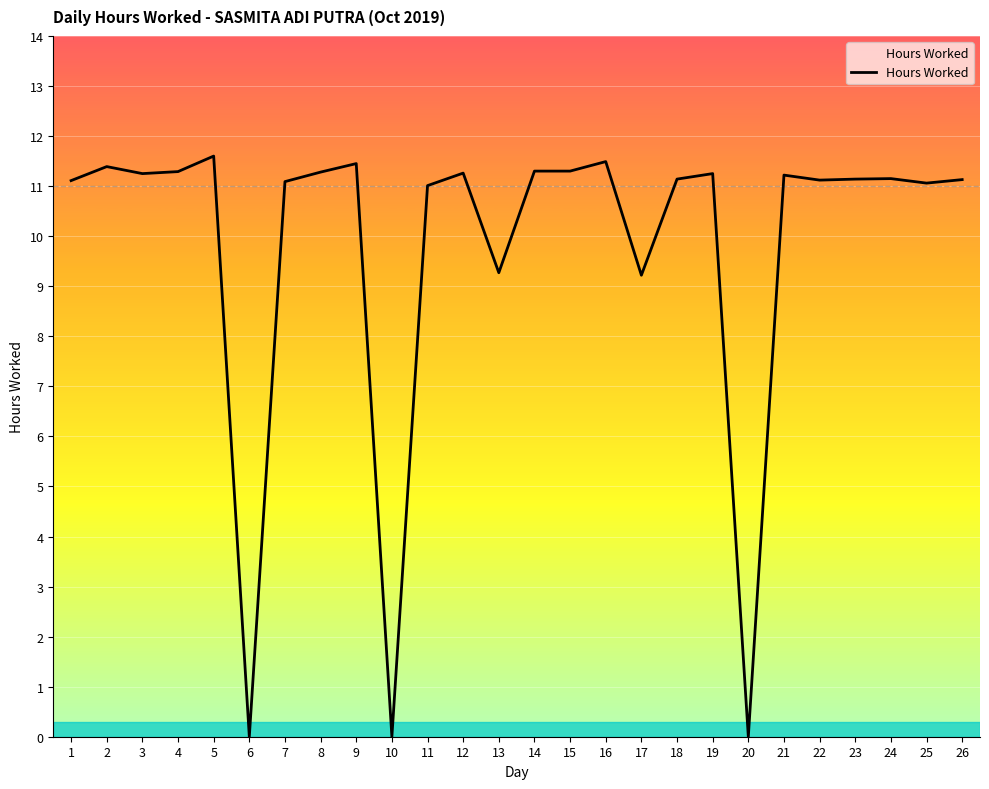

How many lines are shown in the chart?

1